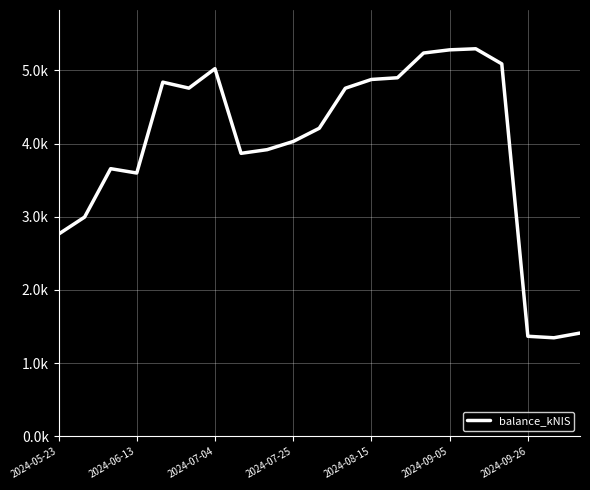

Does the chart display data point markers on the line(s)?

No